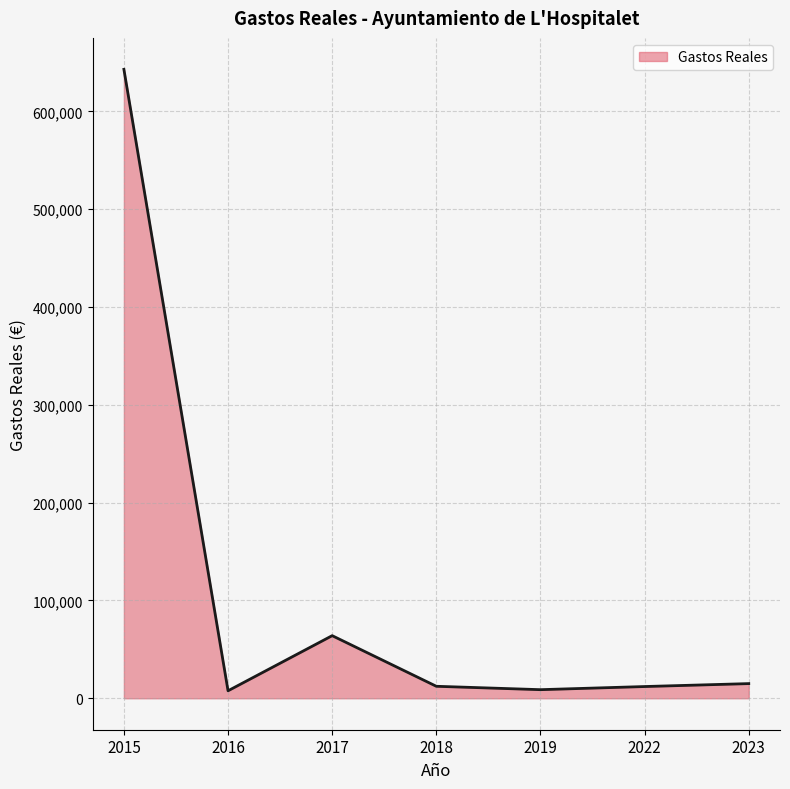

At which category does the data reach its first local valley?

2016